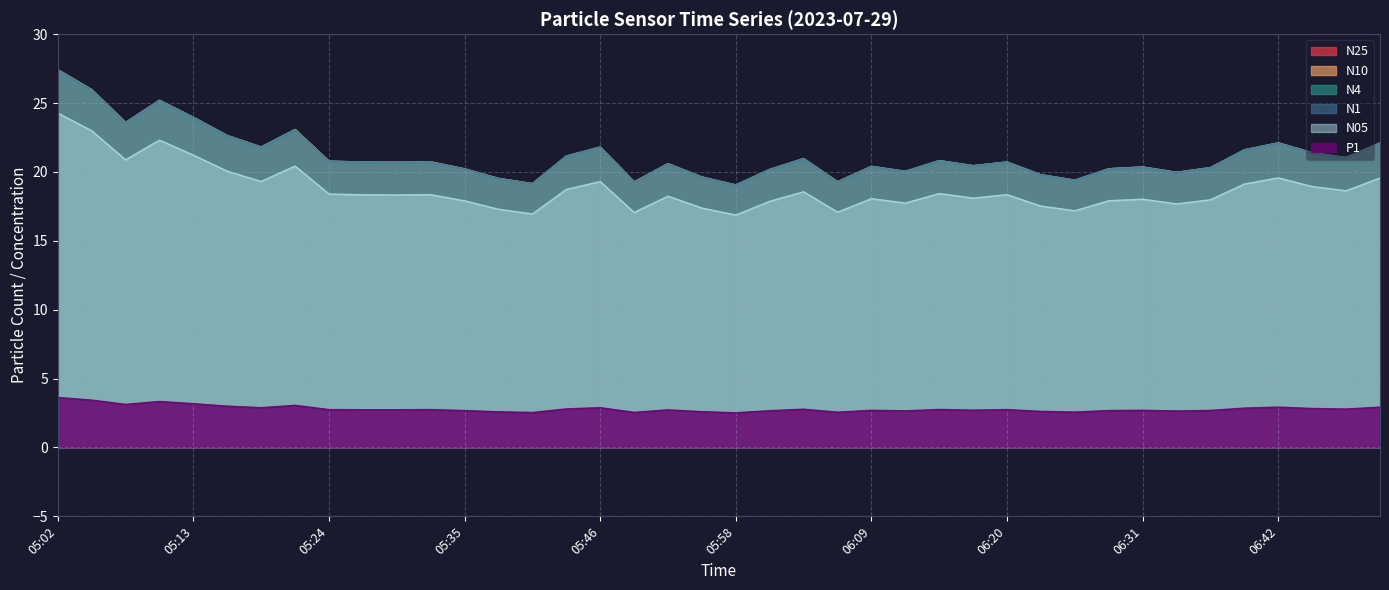

The N1 series shows 4.7 at 06:31. True or false?

False